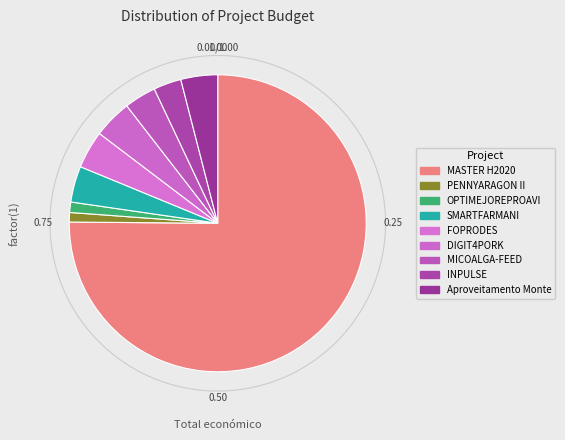

What is the smallest slice in the pie chart?

PENNYARAGON II